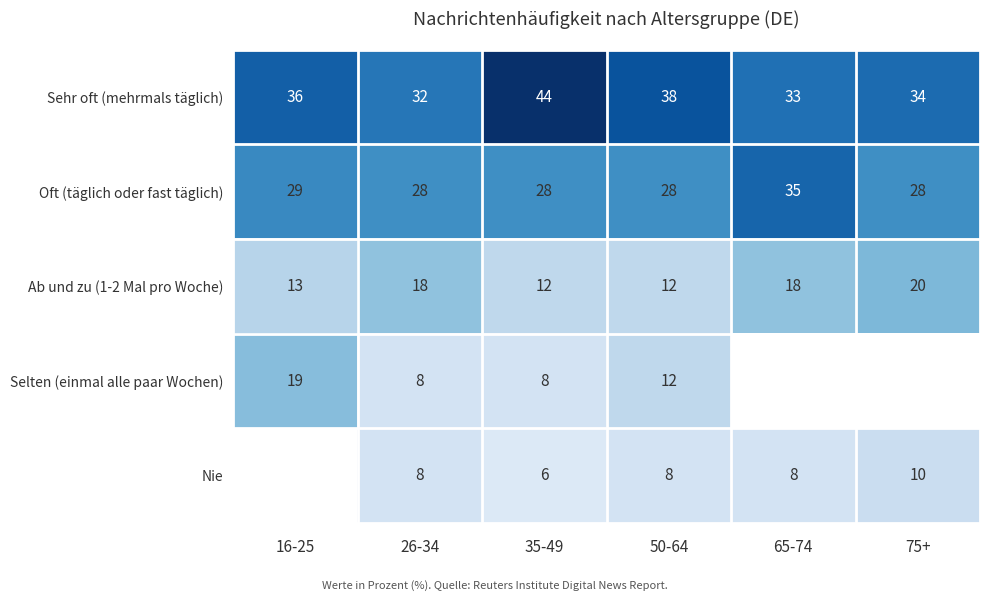

At 35-49, list the series in order from smallest to largest.

Nie, Selten (einmal alle paar Wochen), Ab und zu (1-2 Mal pro Woche), Oft (täglich oder fast täglich), Sehr oft (mehrmals täglich)